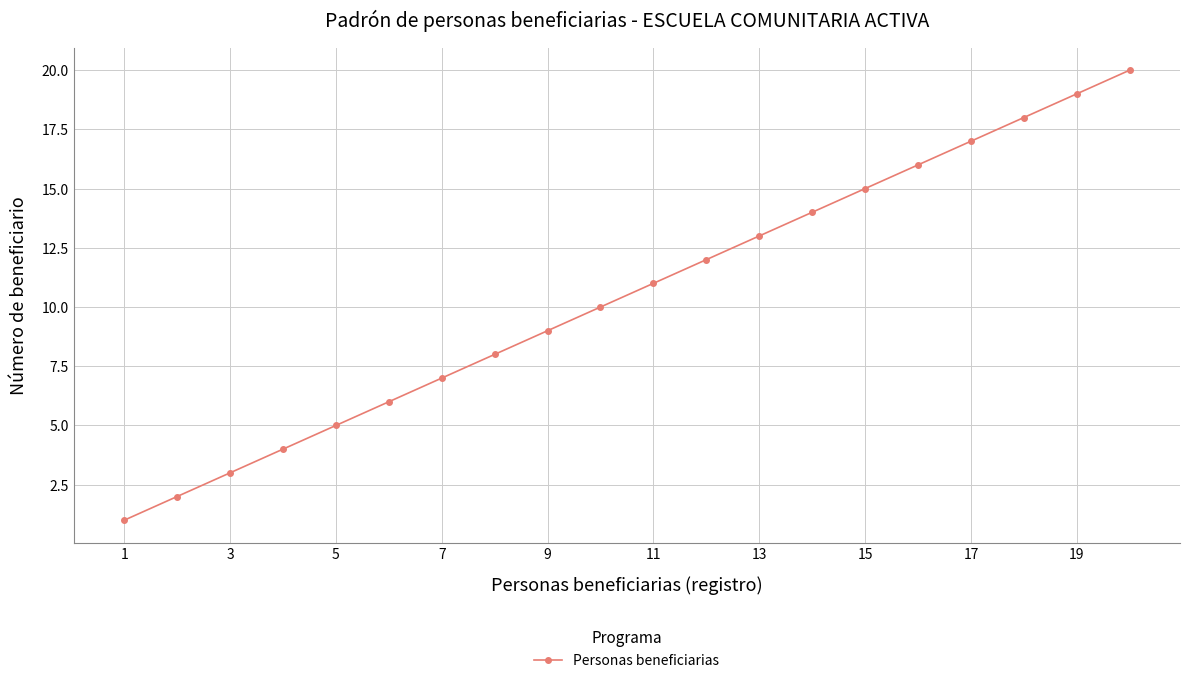

What is the difference between the maximum and minimum values?

19